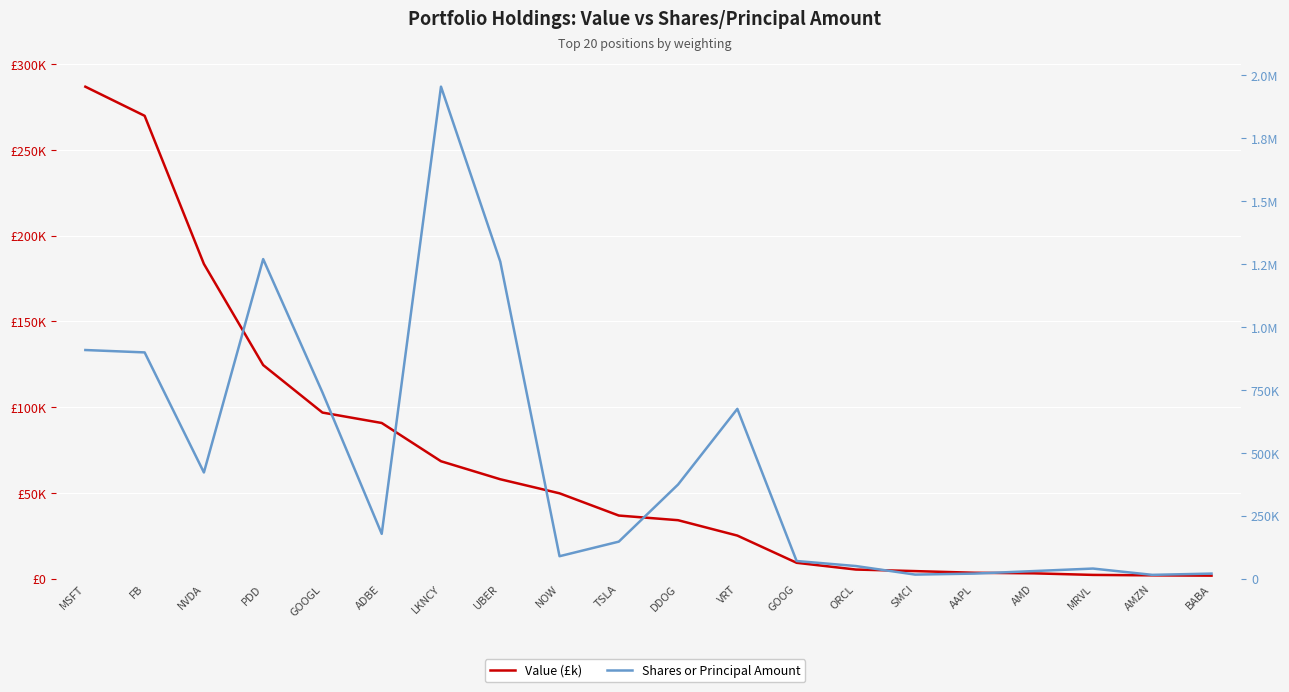

Reading left to right, what are all the values shown in this chart?

Value (£k): 286859	269889	183505	124539	96836	90762	68449	57947	49747	36782	34068	25099	9230	5296	4388	3424	3085	2165	1907	1735
Shares or Principal Amount: 908500	899000	421860	1269900	740000	178000	1955100	1260000	89000	147000	374000	674700	70000	50000	16000	20000	30000	40000	15000	20000